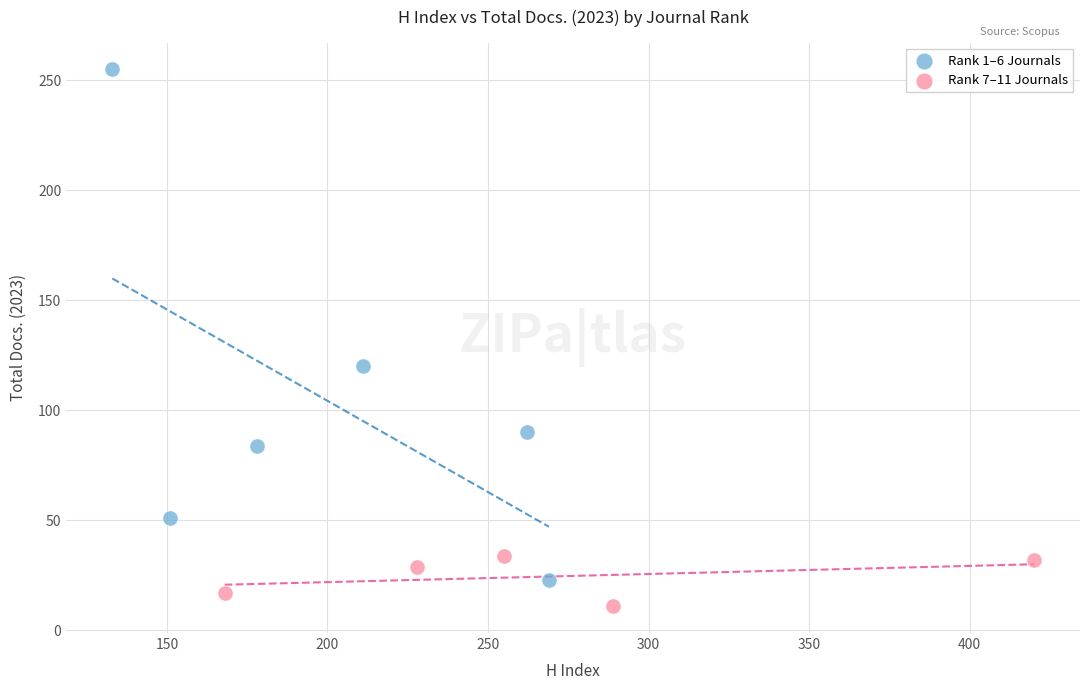

Which series contains the lowest Y value?

Rank 7–11 Journals